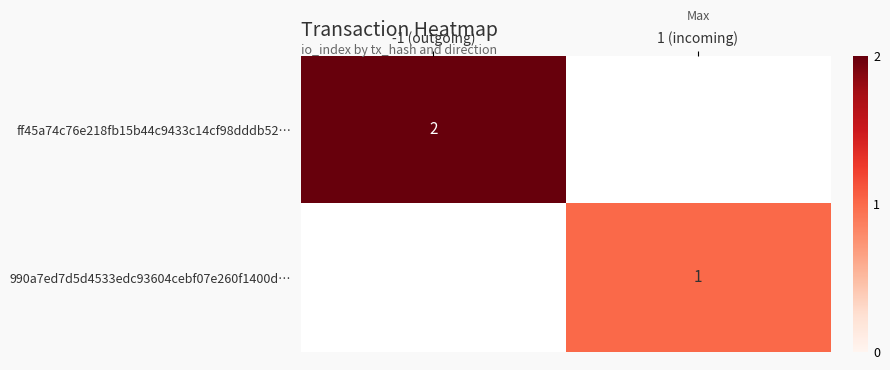

Is it true that 990a7ed7d5d4533edc93604cebf07e260f1400d… equals 1 at 1 (incoming)?

True